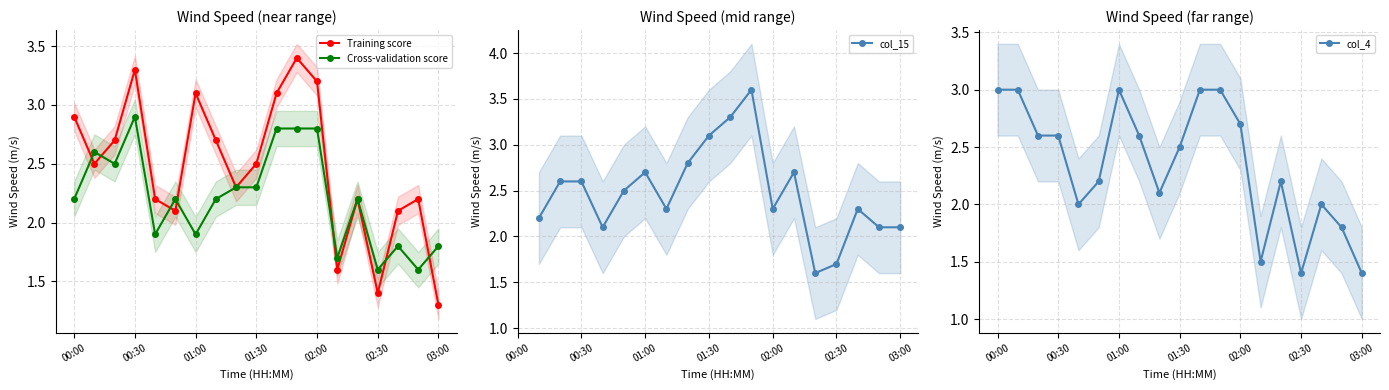

True or false: col_4 has more than 1 points higher than both neighbors.

True